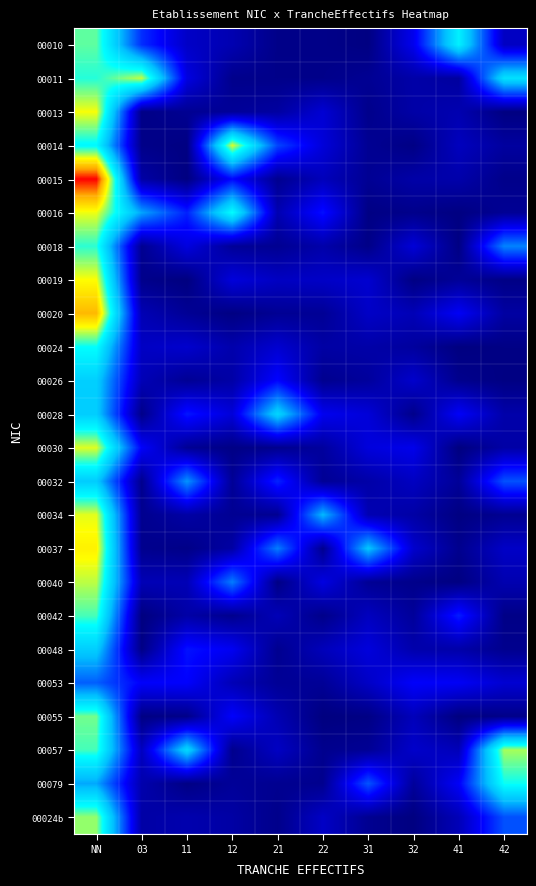

Rank the series at 03 from highest to lowest value.

00011, 00016, 00010, 00053, 00030, 00024, 00057, 00026, 00040, 00020, 00079, 00024b, 00015, 00018, 00034, 00037, 00032, 00019, 00014, 00028, 00013, 00048, 00055, 00042